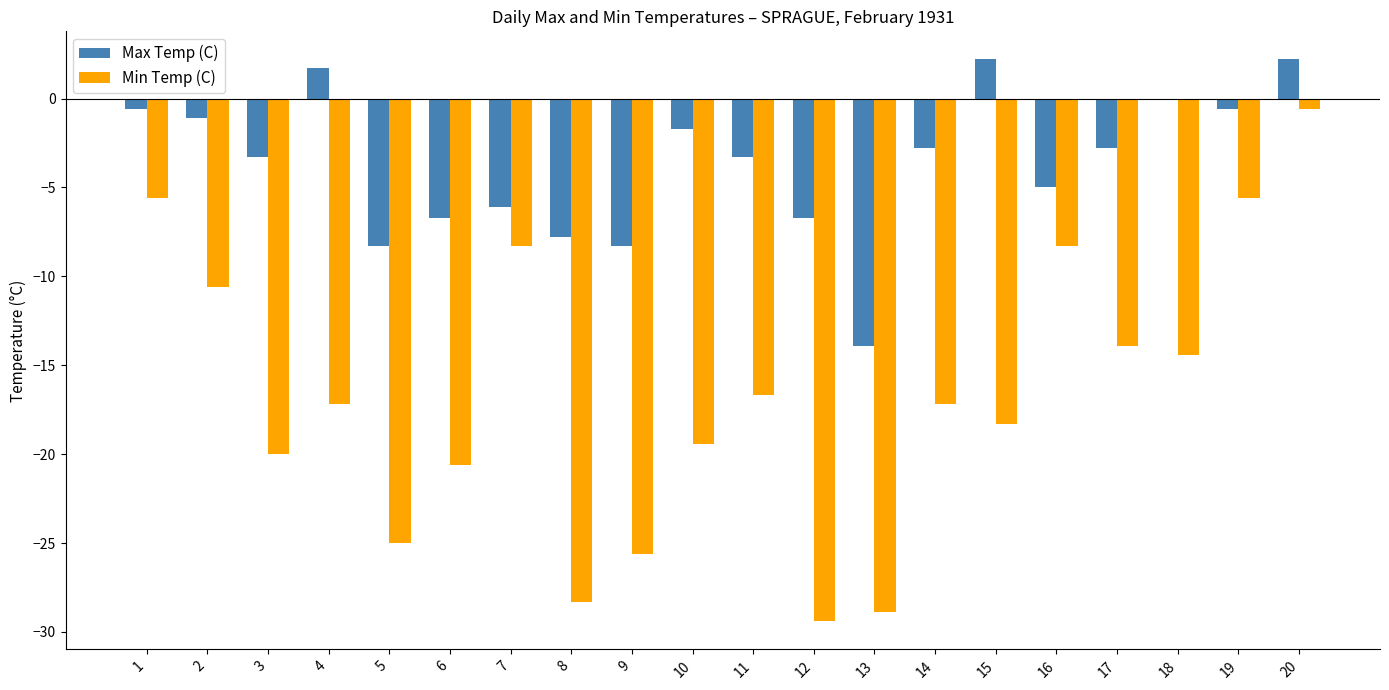

Which series has the largest total across all categories?

Max Temp (C)